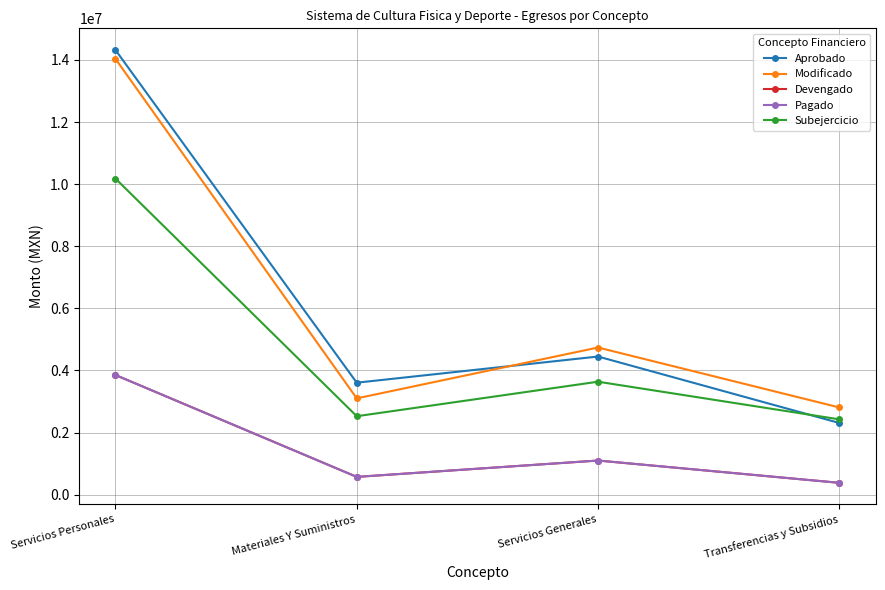

Reading left to right, list all the values displayed in this chart.

Aprobado: Servicios Personales=14319211.5	Materiales Y Suministros=3607227.8	Servicios Generales=4449731.7	Transferencias y Subsidios=2310000.0
Modificado: Servicios Personales=14034211.5	Materiales Y Suministros=3102227.8	Servicios Generales=4739731.7	Transferencias y Subsidios=2810000.0
Devengado: Servicios Personales=3854719.8	Materiales Y Suministros=574281.8	Servicios Generales=1101003.1	Transferencias y Subsidios=383231.1
Pagado: Servicios Personales=3854719.8	Materiales Y Suministros=574281.8	Servicios Generales=1101003.1	Transferencias y Subsidios=383231.1
Subejercicio: Servicios Personales=10179491.7	Materiales Y Suministros=2527946.0	Servicios Generales=3638728.6	Transferencias y Subsidios=2426768.9